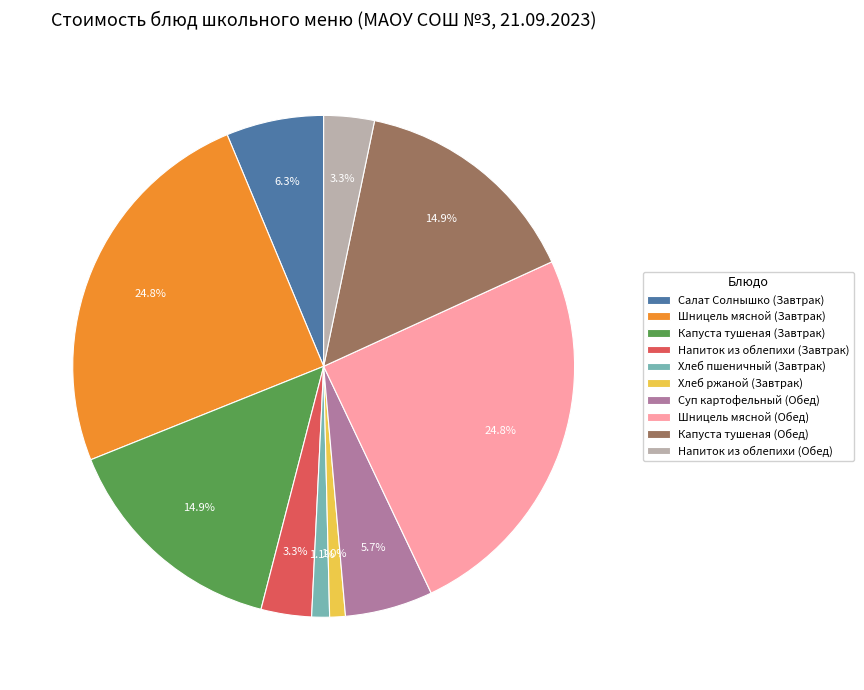

Does Напиток из облепихи (Обед) account for over 50% of the chart?

No